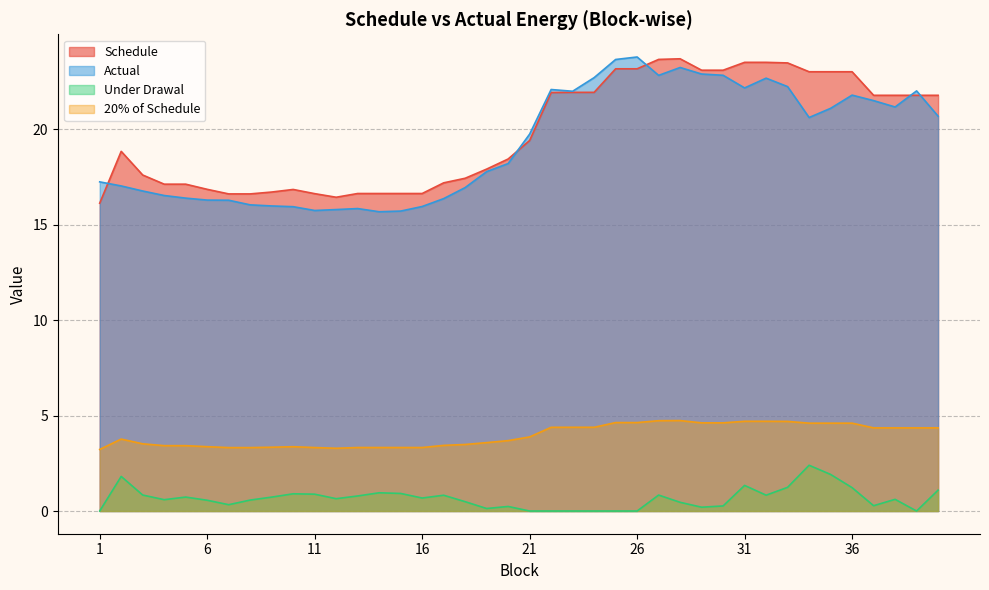

What are all the series names shown in the legend?

Schedule, Actual, Under Drawal, 20% of Schedule